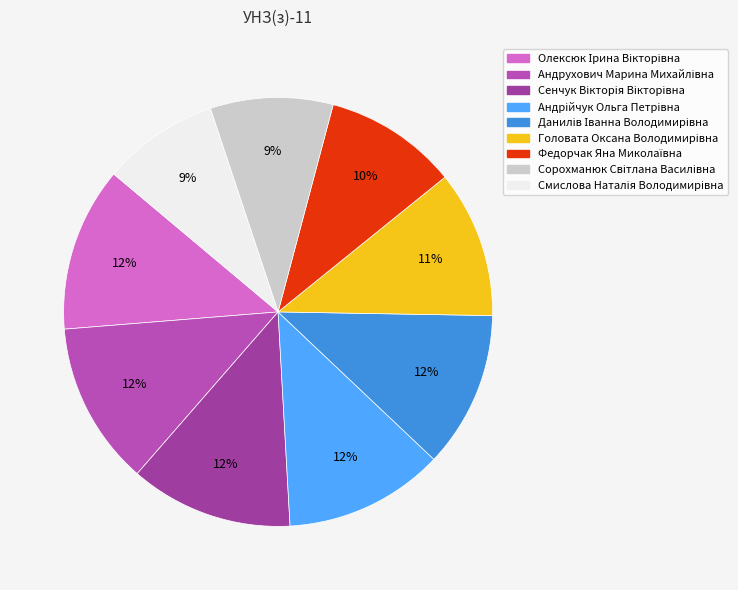

How many segments does this pie chart have?

9